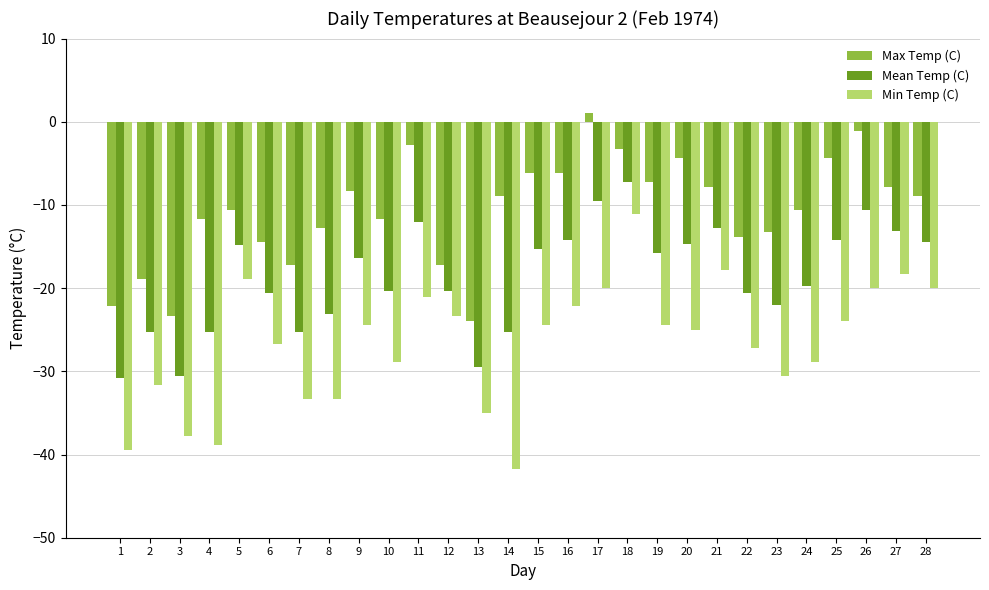

What is the difference between the highest and lowest values at 25?

19.5